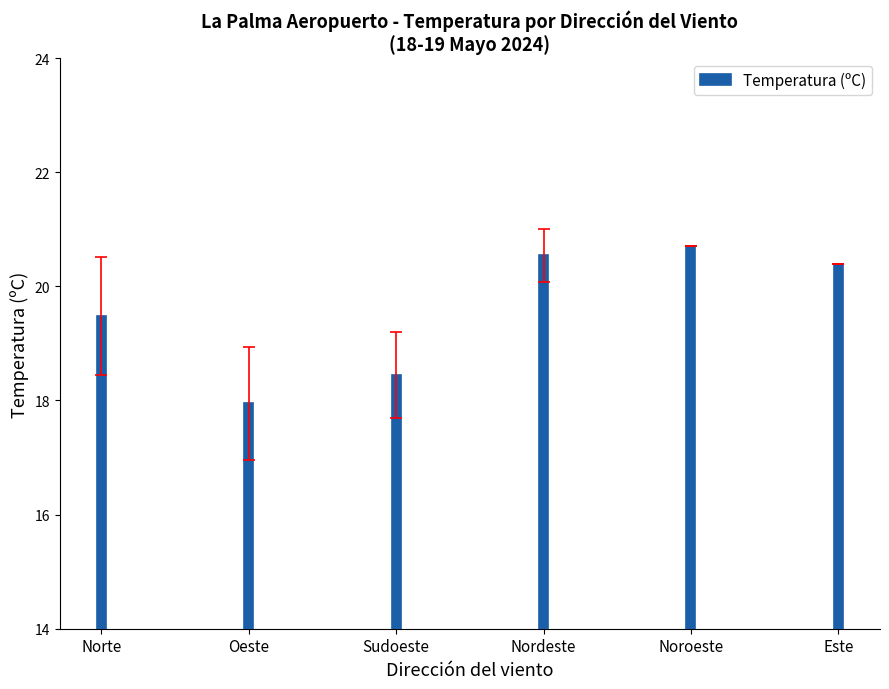

At which label does the data first exceed 20?

Nordeste